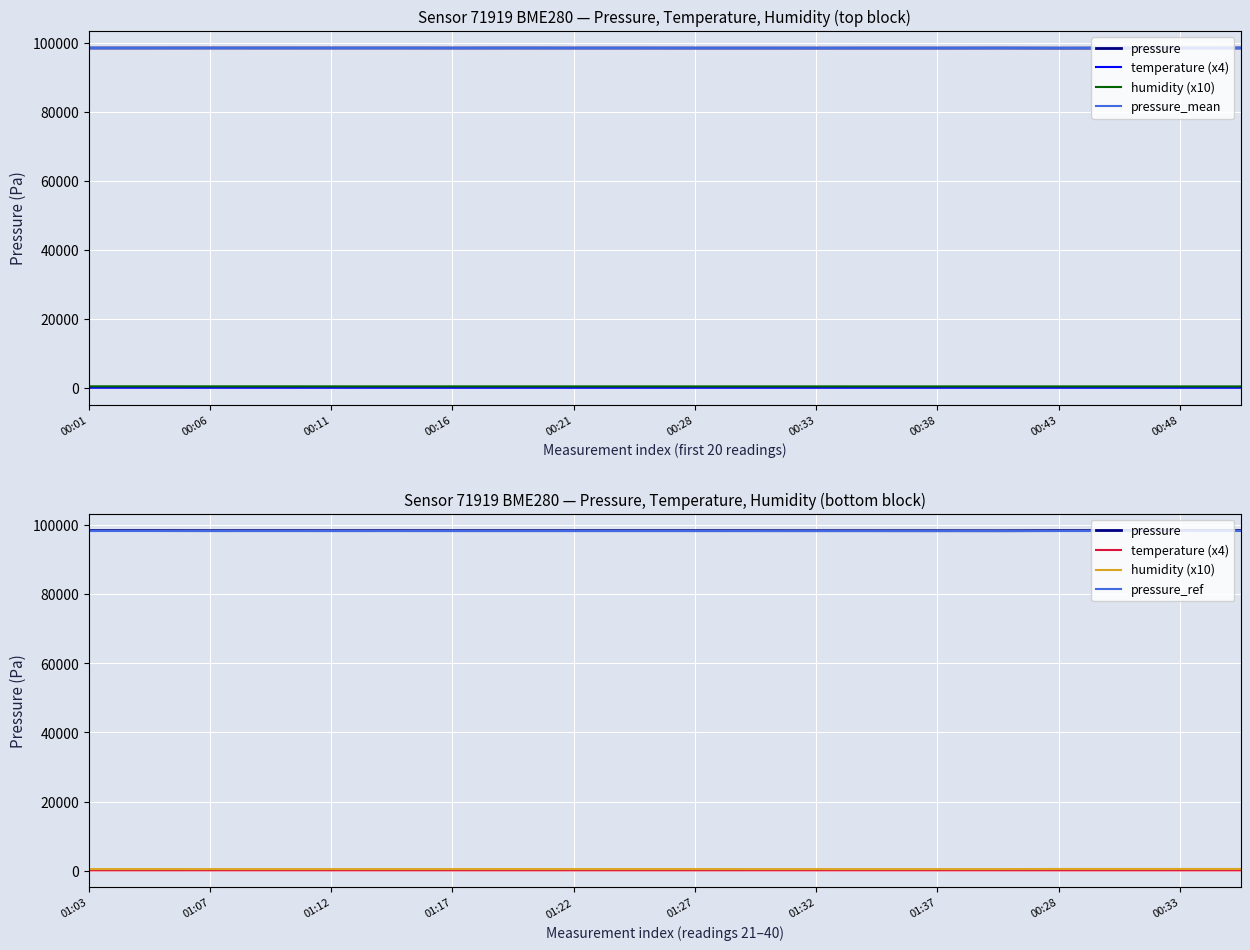

True or false: humidity and temperature intersect in this chart.

False